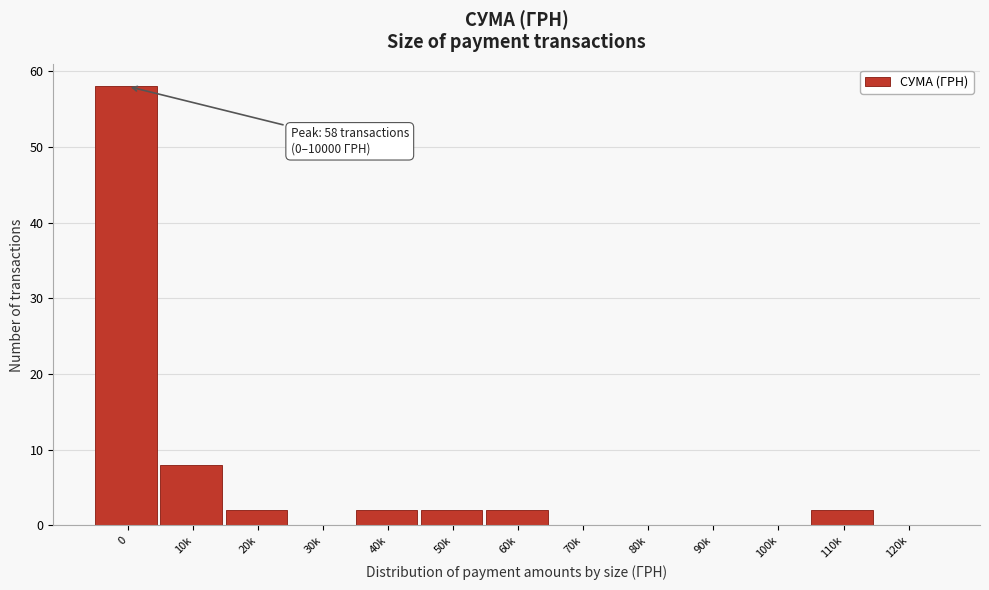

Reading right to left, what are all the values shown in this chart?

120k=0	110k=2	100k=0	90k=0	80k=0	70k=0	60k=2	50k=2	40k=2	30k=0	20k=2	10k=8	0=58